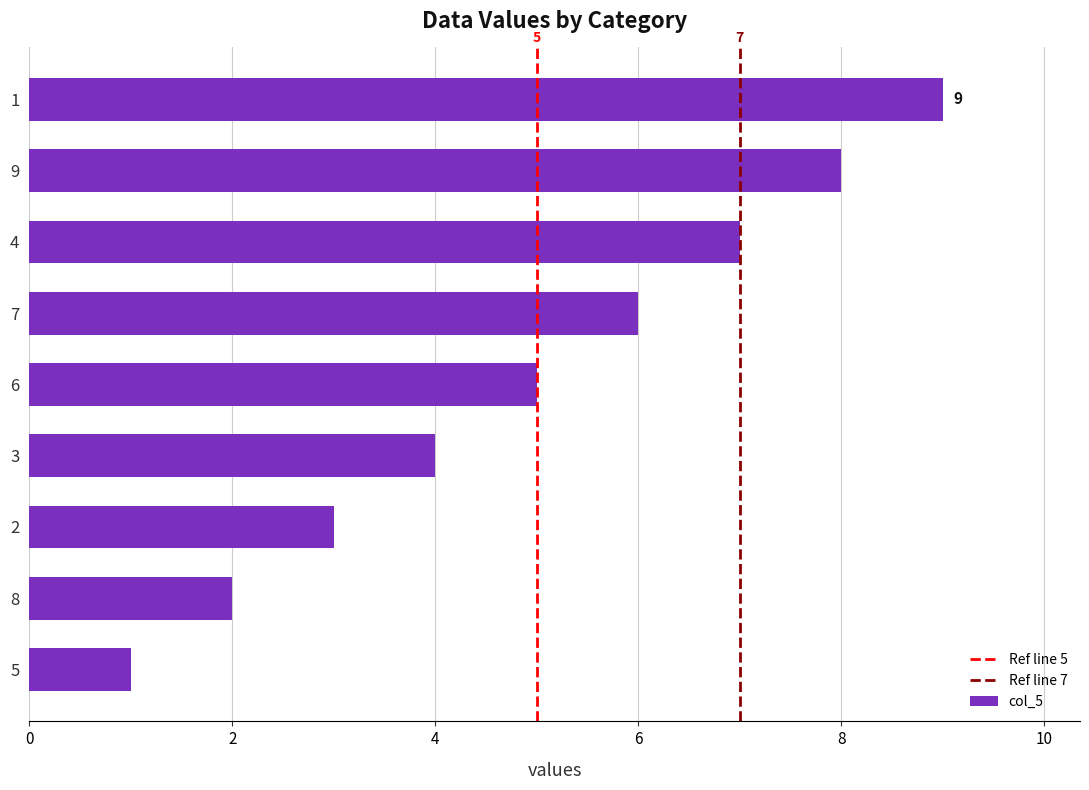

How many bars are there in total?

9